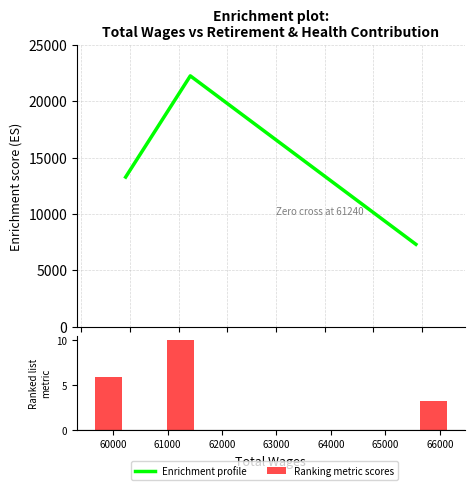

What is the difference between the maximum and second lowest values in the Ranking metric scores series?

4.0